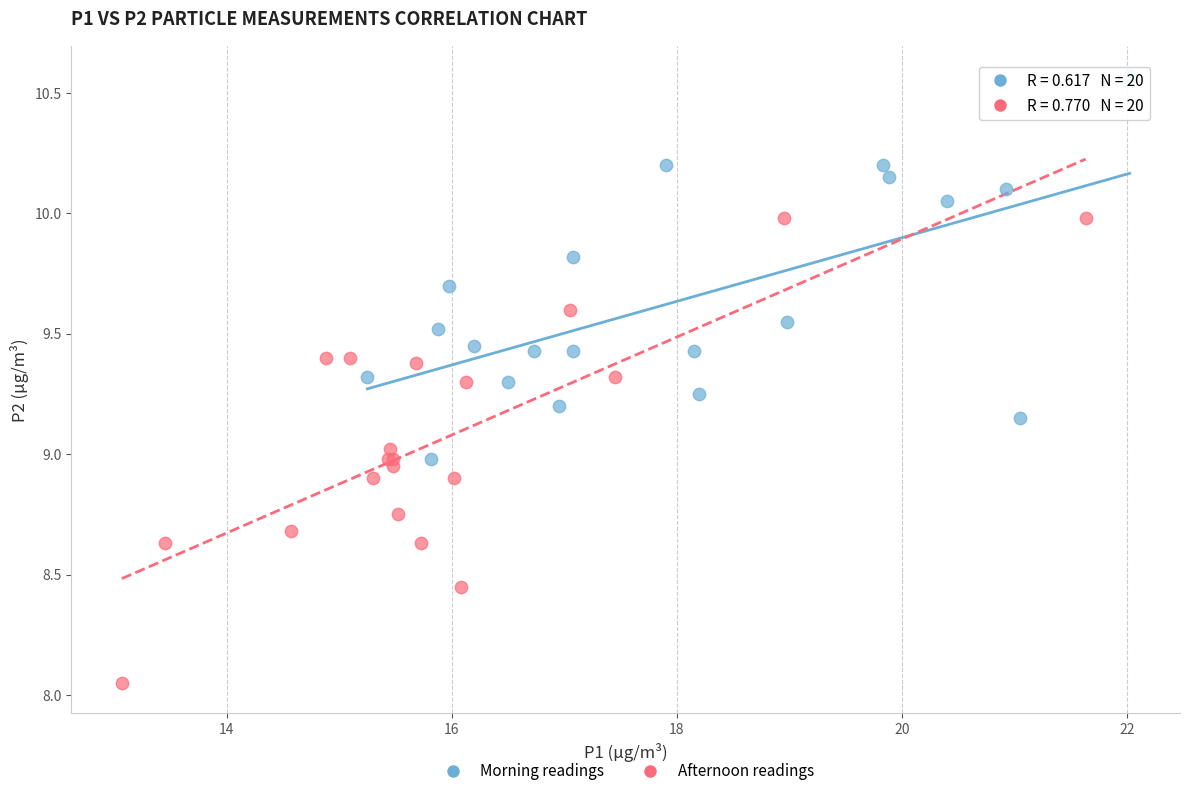

Which series reaches the minimum Y coordinate?

Afternoon readings